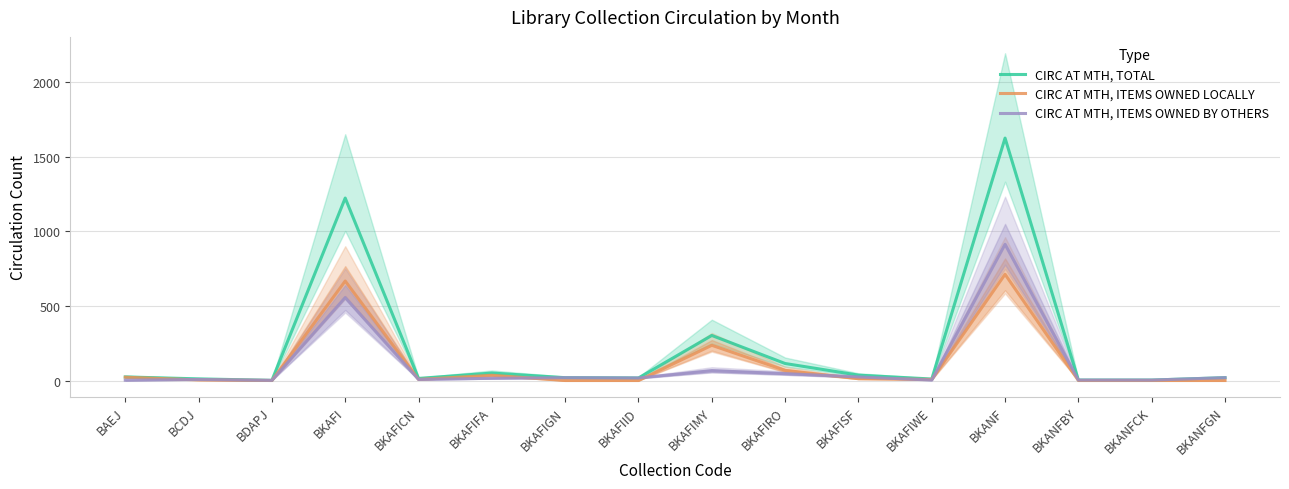

How many values in the CIRC AT MTH, TOTAL series are below 19?

7